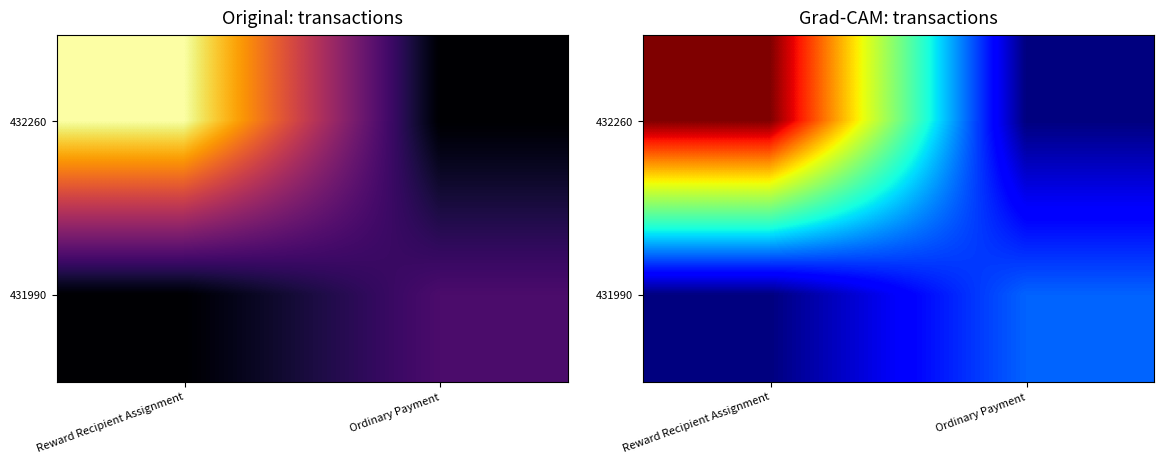

The 431990 series shows 0.2 at Ordinary Payment. True or false?

True